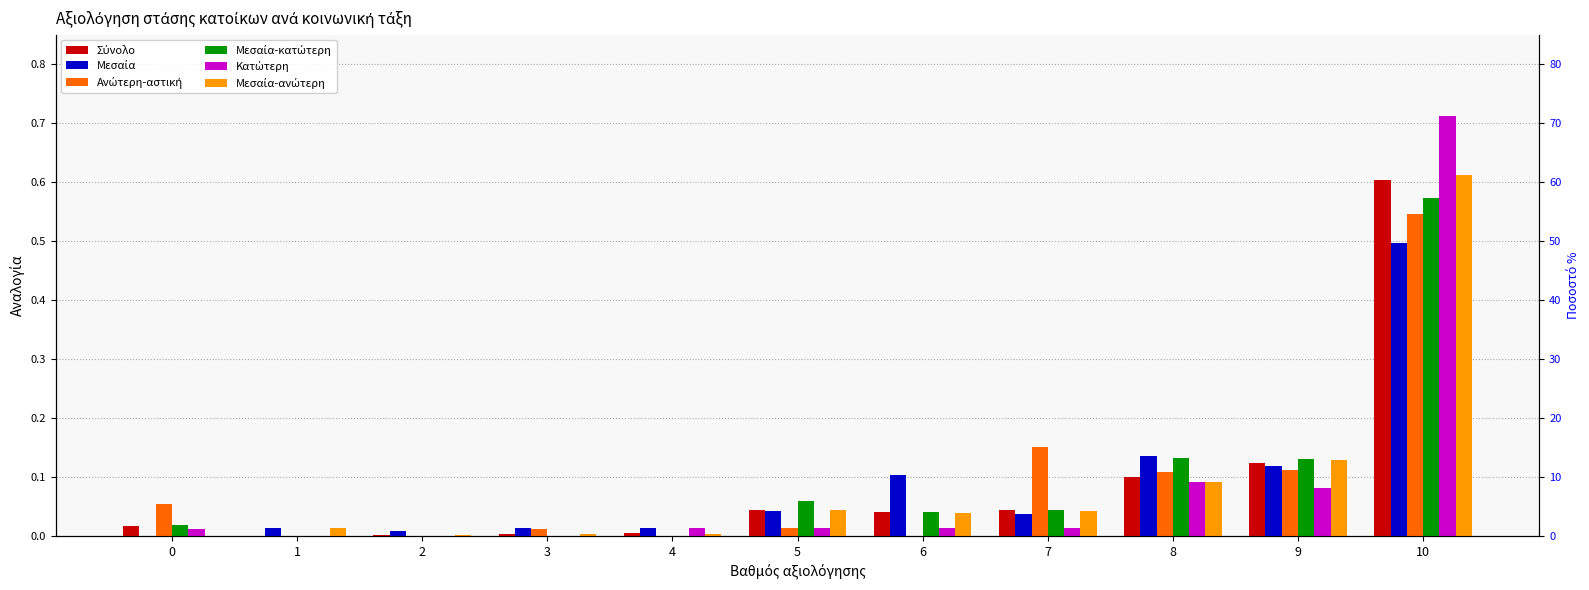

How many values in Μεσαία-κατώτερη are above zero?

7